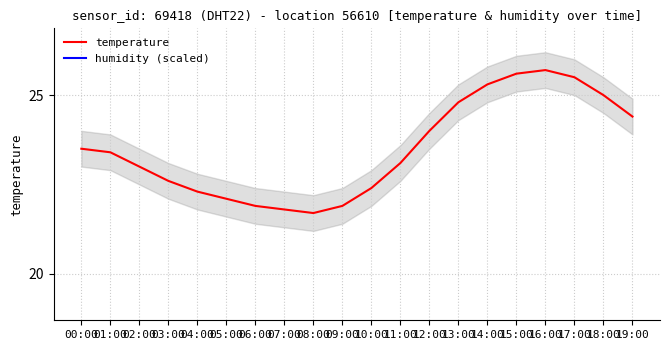

What is the minimum value for humidity (scaled)?

12.8